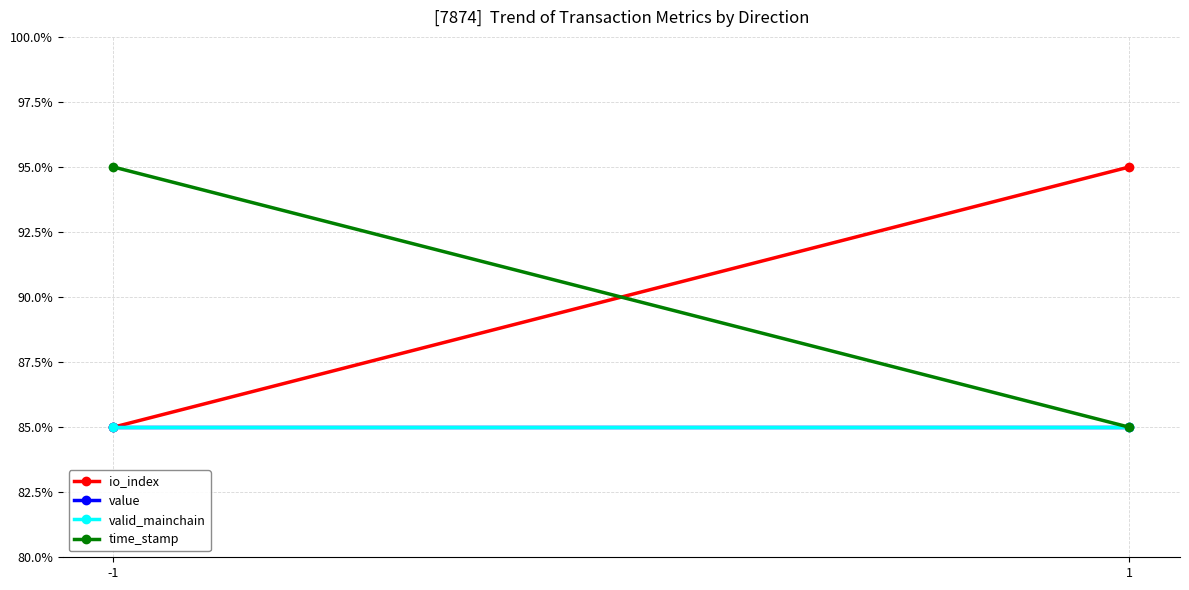

Between -1 and 1, which is larger?

1